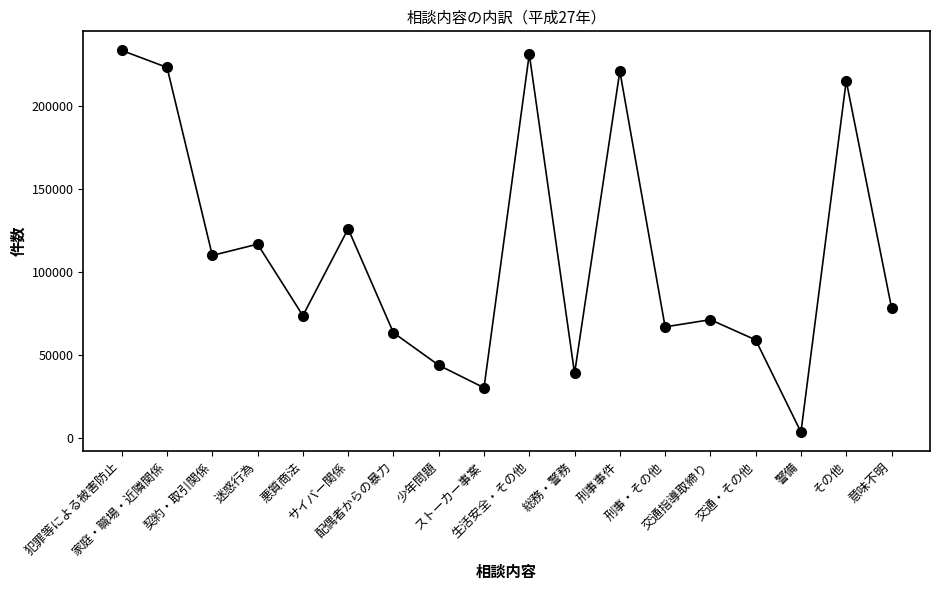

At which category does the data reach its first local peak?

迷惑行為